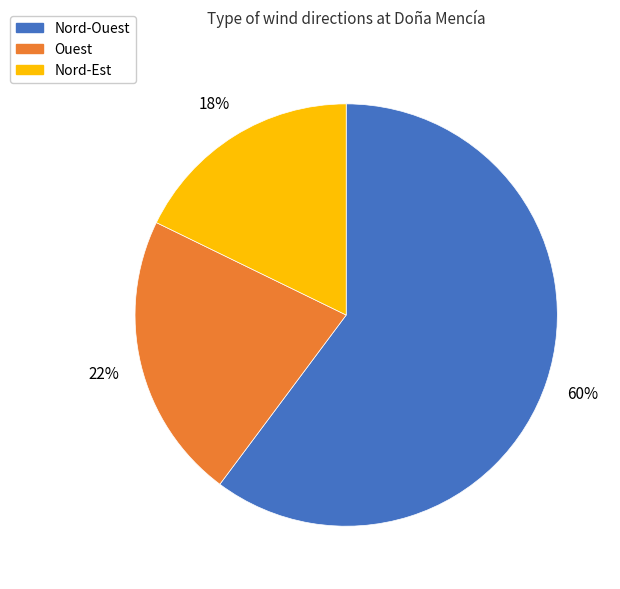

To the nearest percent, what is the average slice percentage?

33%